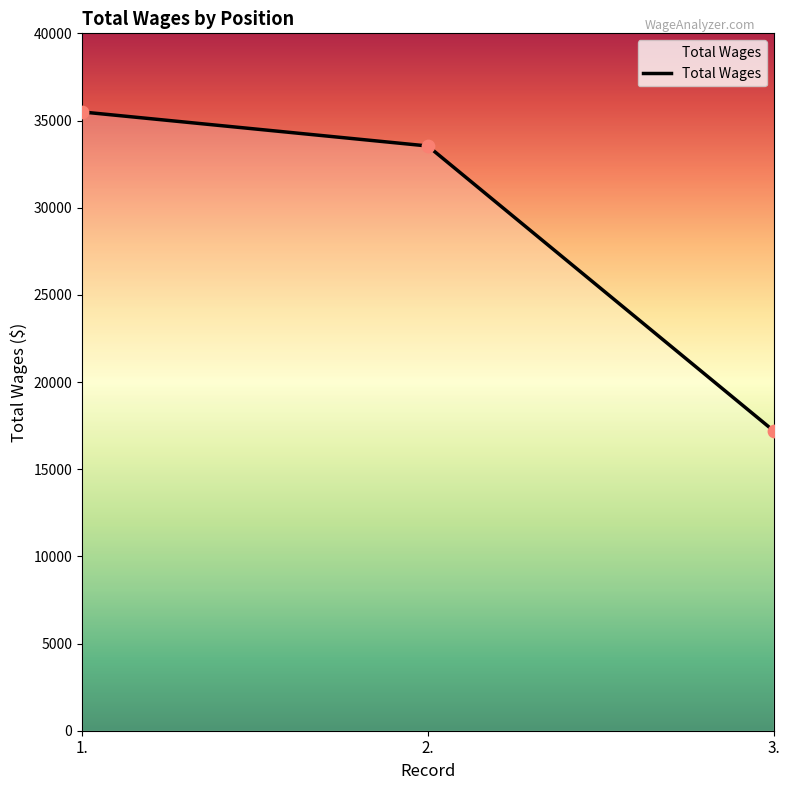

What is the change in value from 2. to 3.?

-16337